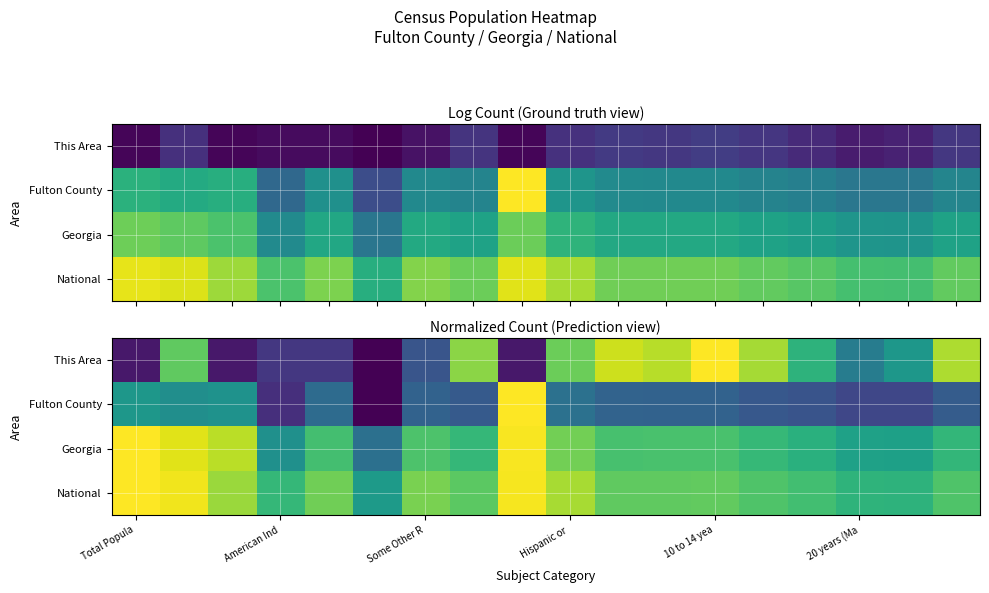

What is the highest value of the Fulton County series?

1.0